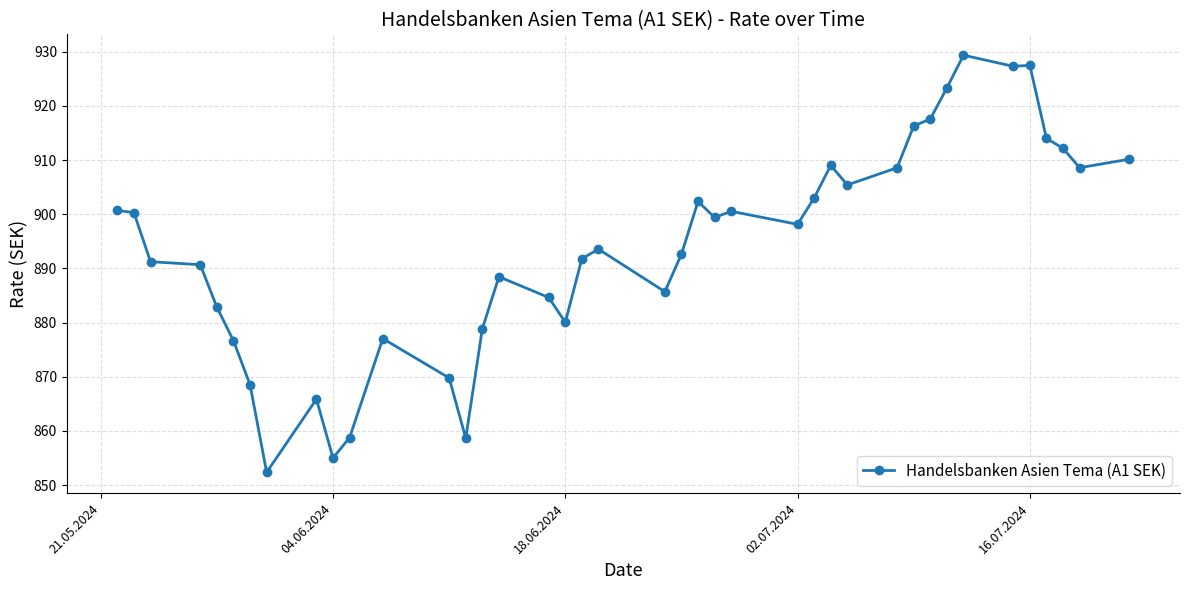

What is the difference between the maximum and second lowest values?

74.4